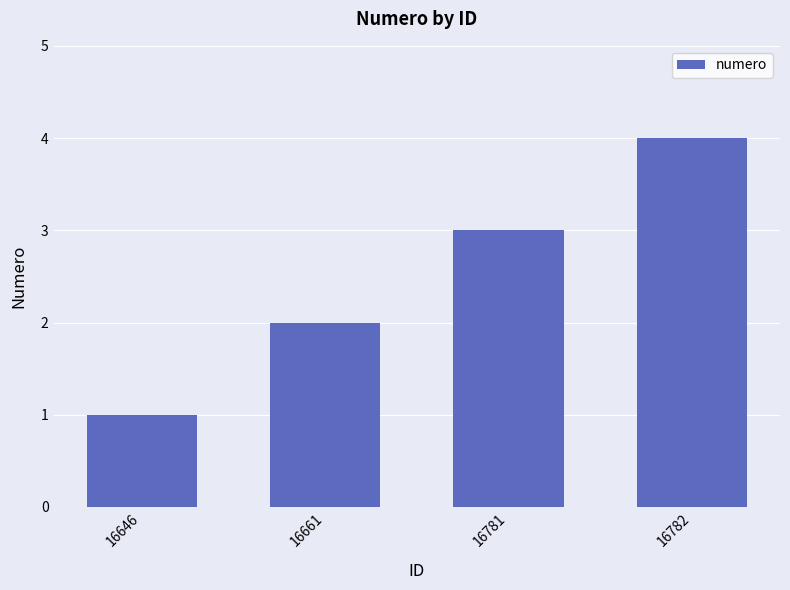

What is the change in value from 16781 to 16782?

+1